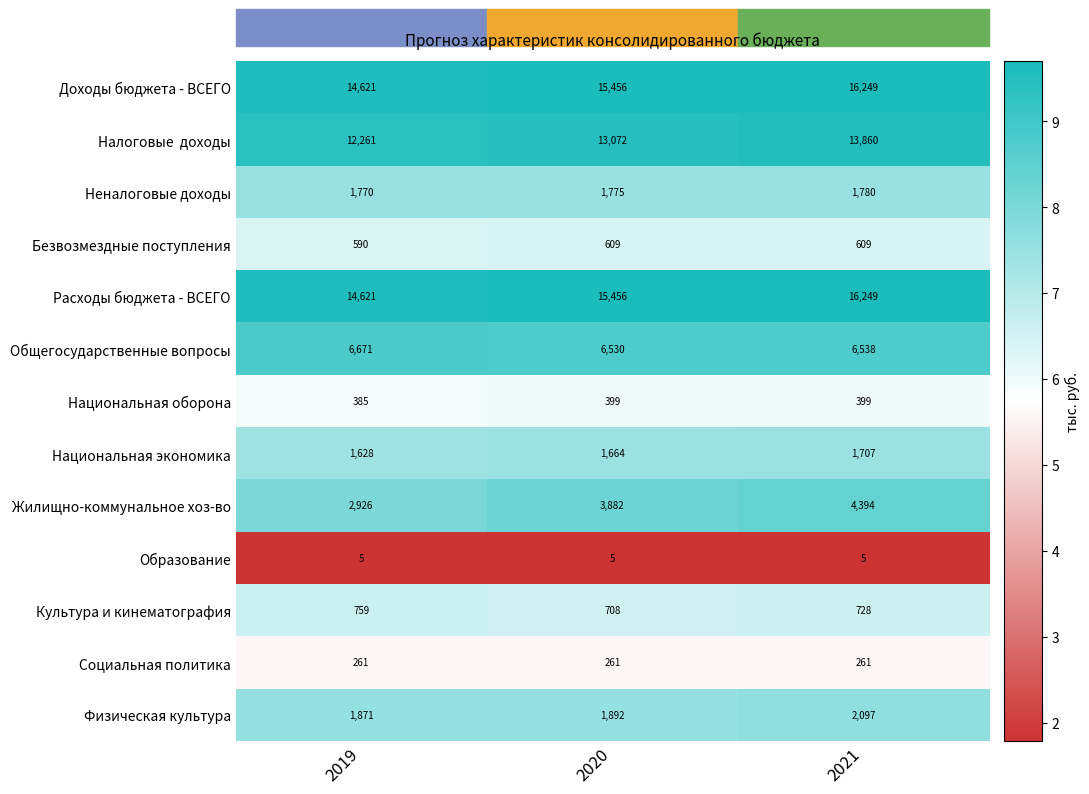

The value of Физическая культура at 2021 is 3464. True or false?

False